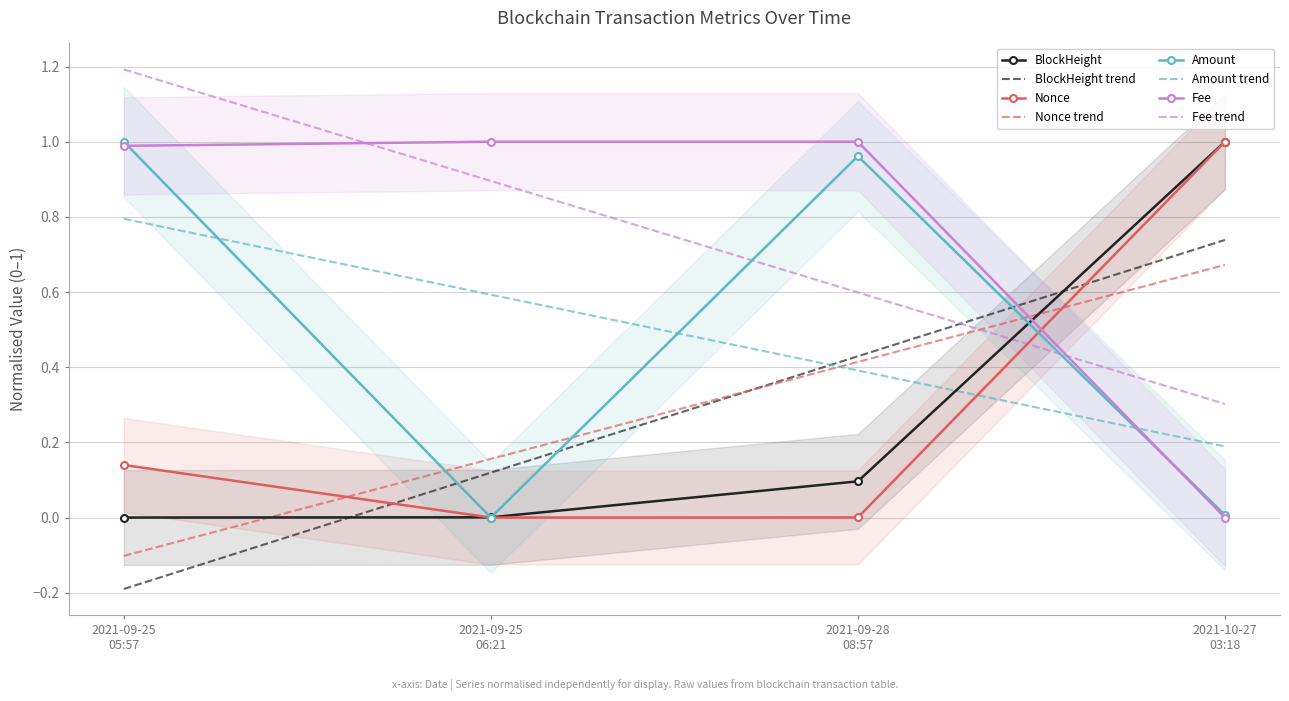

At how many categories does at least one series exceed 0?

4